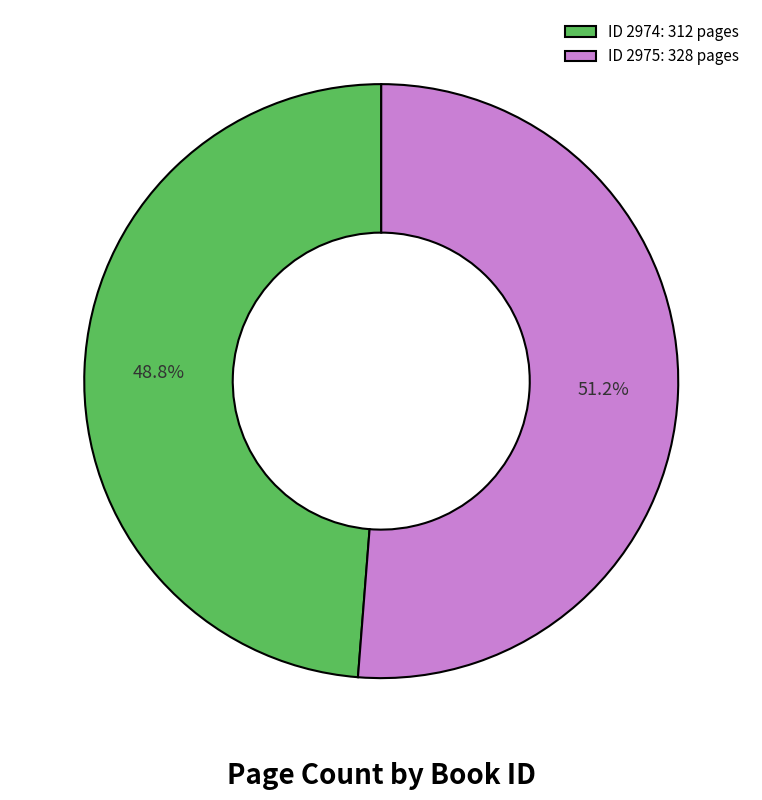

What is the majority slice?

ID 2975: 328 pages